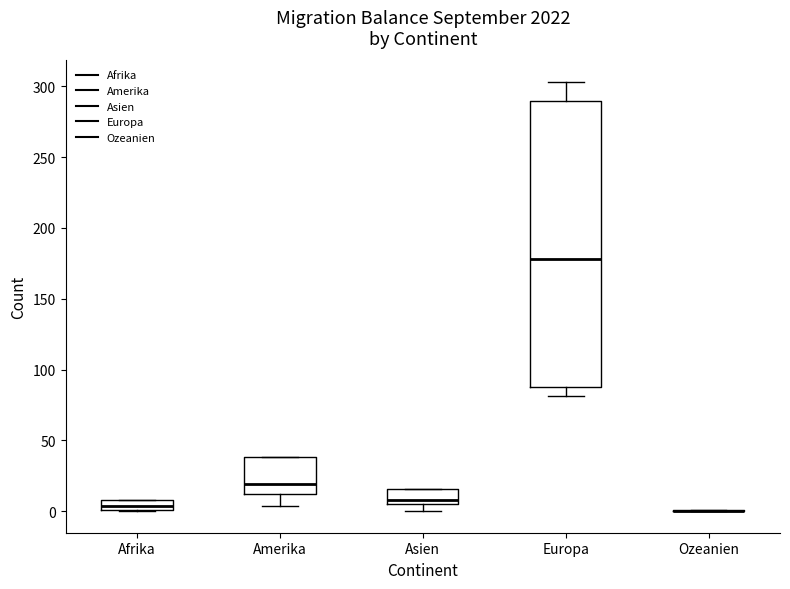

Which box is the tallest, from its lower edge to its upper edge?

Europa